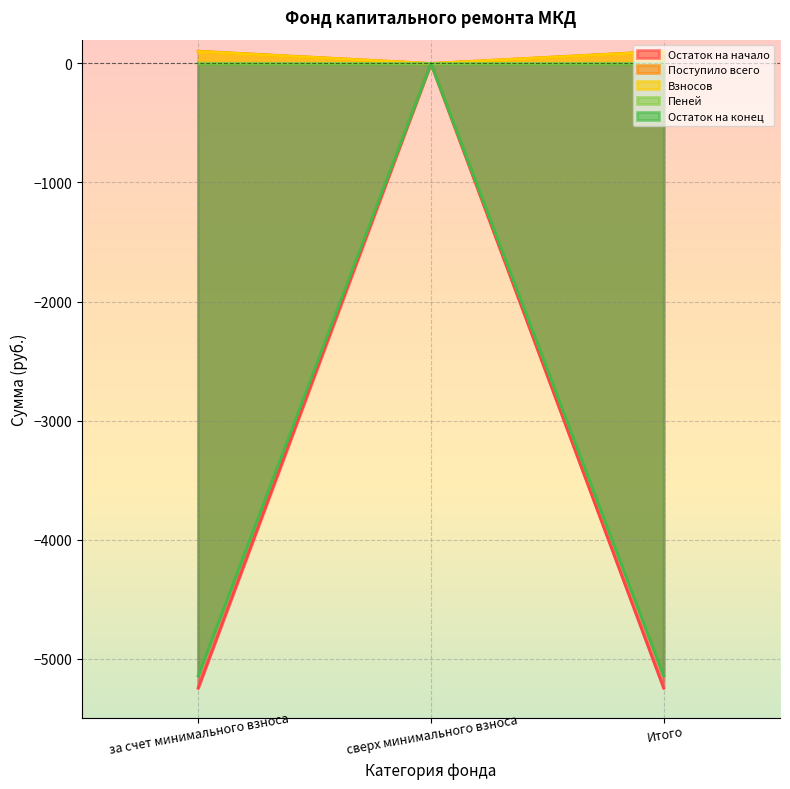

Reading right to left, transcribe all the data shown in this chart.

Остаток на начало: Итого=103.3	сверх минимального взноса=0.0	за счет минимального взноса=103.3
Поступило всего: Итого=-5247.9	сверх минимального взноса=0.0	за счет минимального взноса=-5247.9
Взносов: Итого=101.1	сверх минимального взноса=0.0	за счет минимального взноса=101.1
Пеней: Итого=2.2	сверх минимального взноса=0.0	за счет минимального взноса=2.2
Остаток на конец: Итого=-5144.6	сверх минимального взноса=0.0	за счет минимального взноса=-5144.6